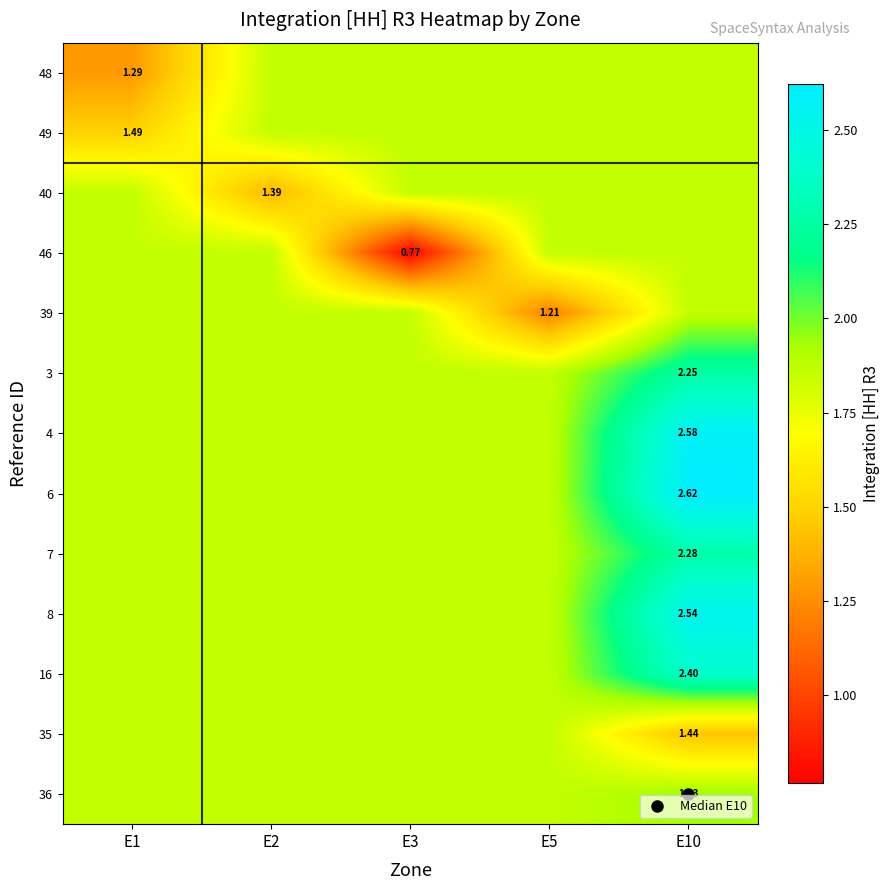

Which has a higher value, E10 or E5?

E10